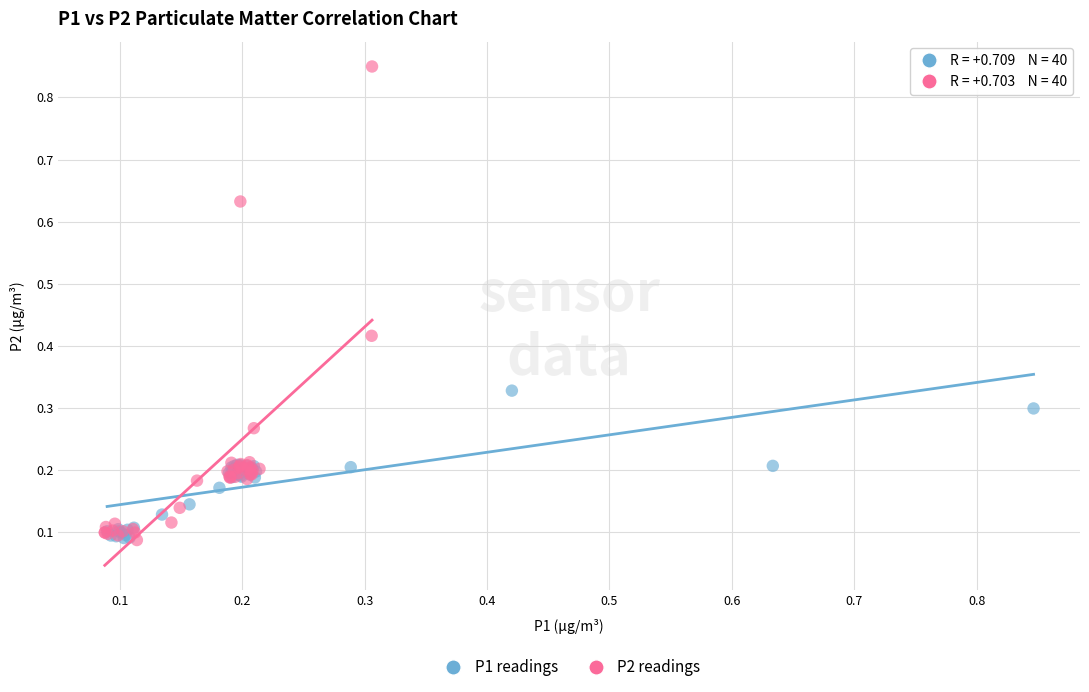

Which series has the largest Y range (max minus min)?

P2 readings